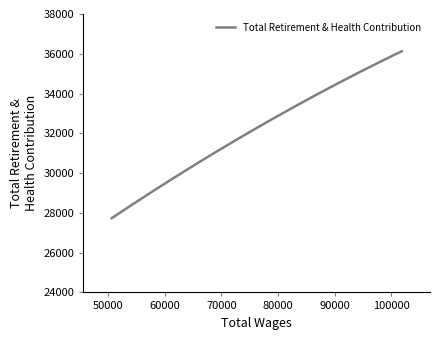

What is the greatest value displayed?

36127.0